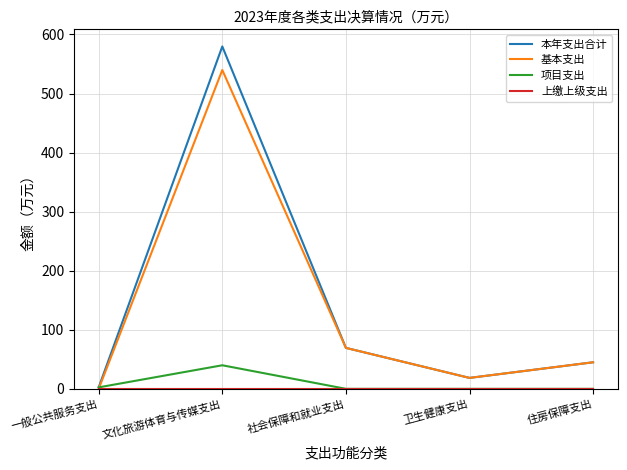

Where is 基本支出 nearest to the value 269?

社会保障和就业支出